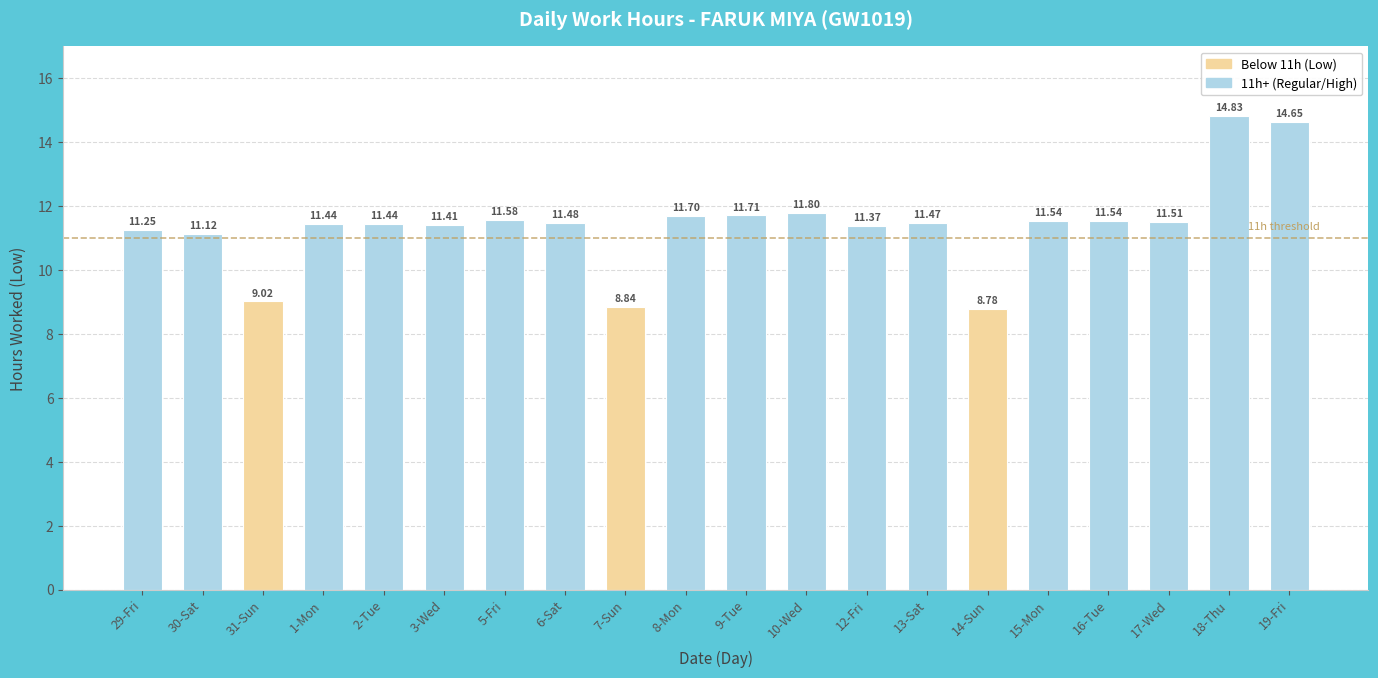

What is the sum of all values?

228.5